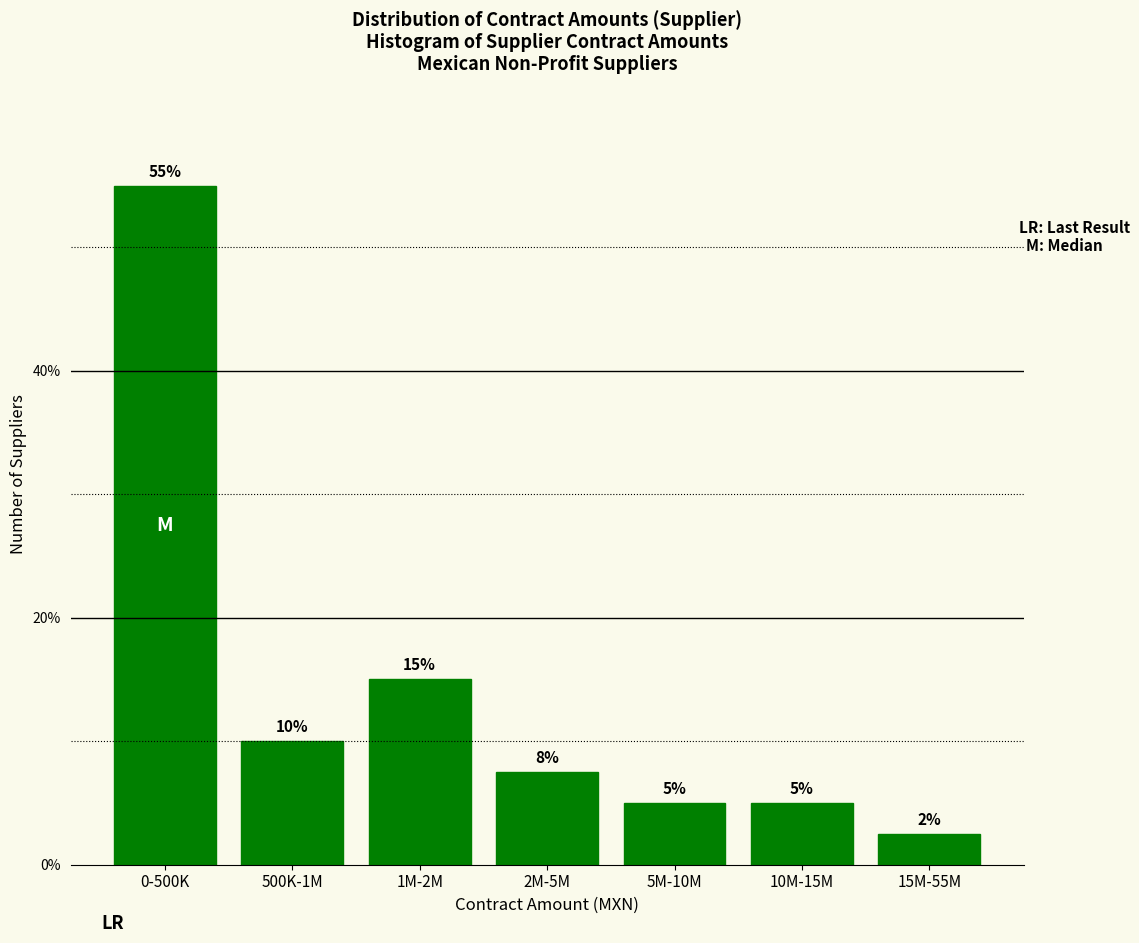

What is the label of the 3rd bar from the right?

5M-10M